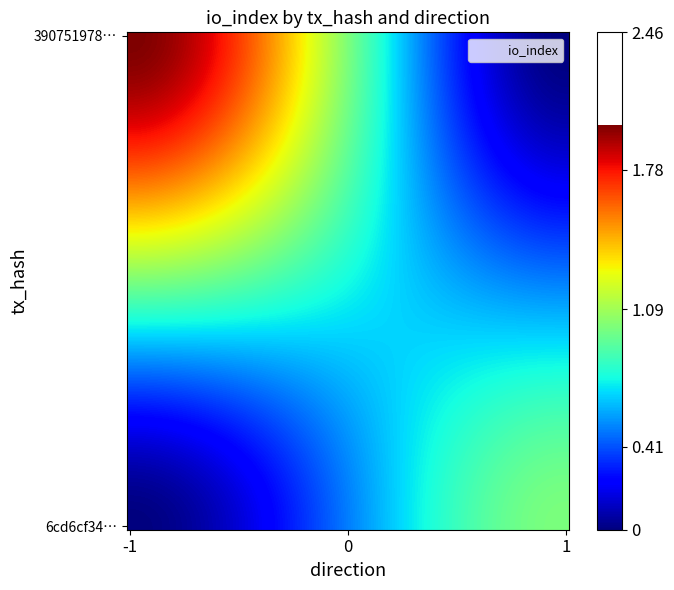

Reading right to left, extract all data points from this chart.

390751978c869bcb348c2cc898bf16197454327: io_index=2	direction=-1
6cd6cf34e0143dbd41d6d4ebe57f83004ce82ab: io_index=1	direction=1